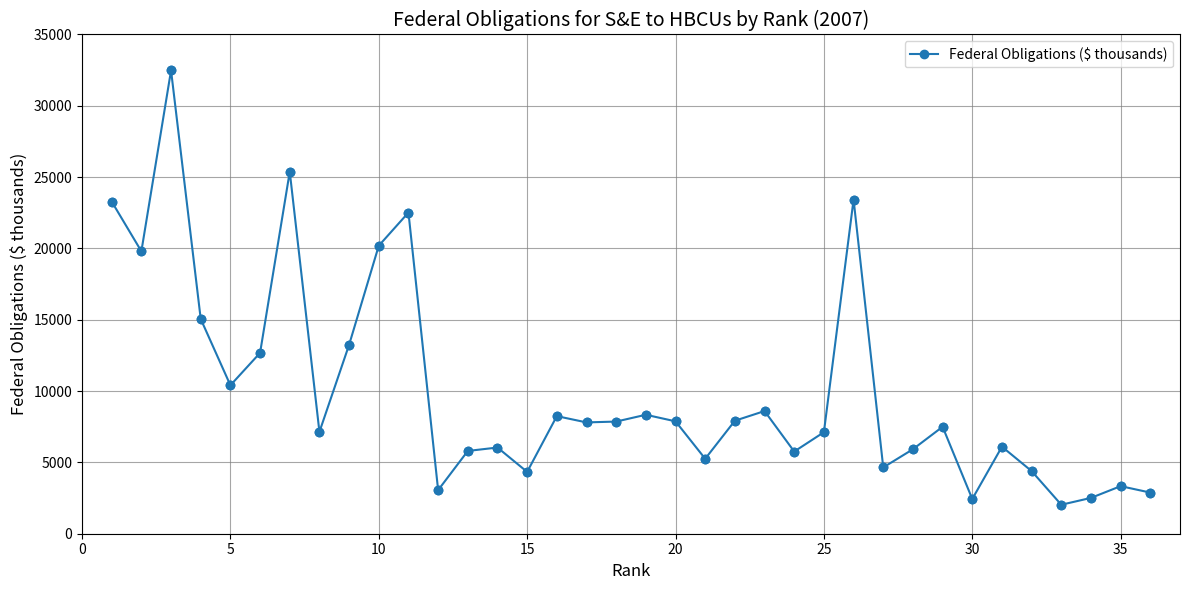

What is the difference between the maximum and minimum values?

30450